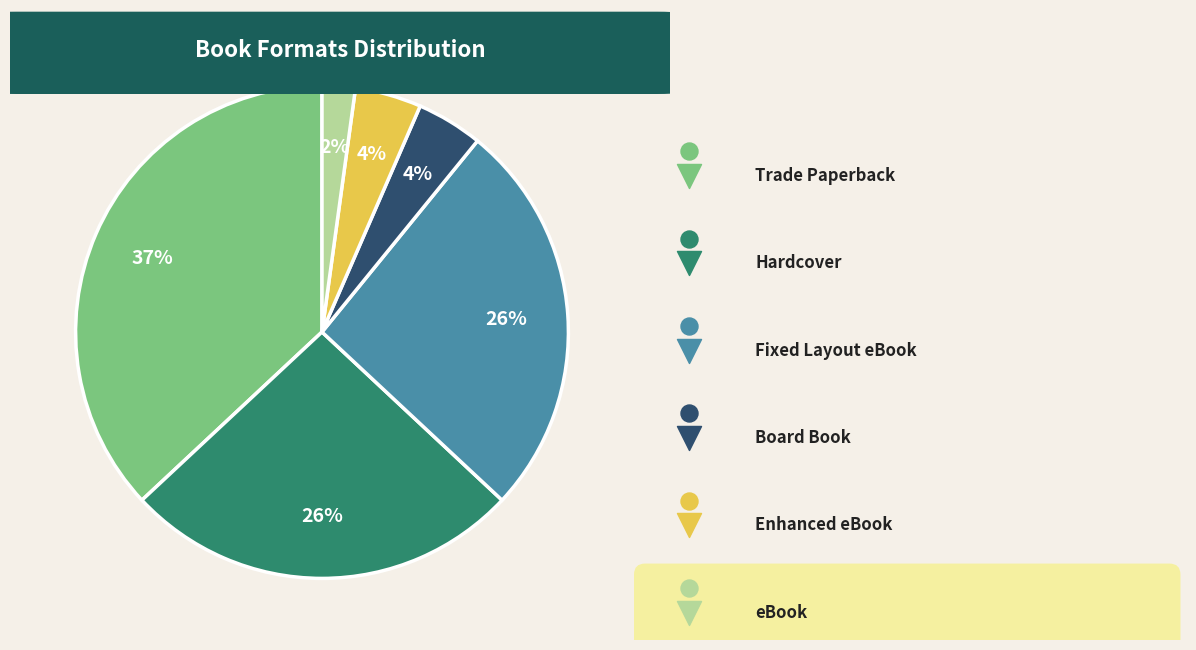

True or false: Enhanced eBook accounts for 4% of the total.

True